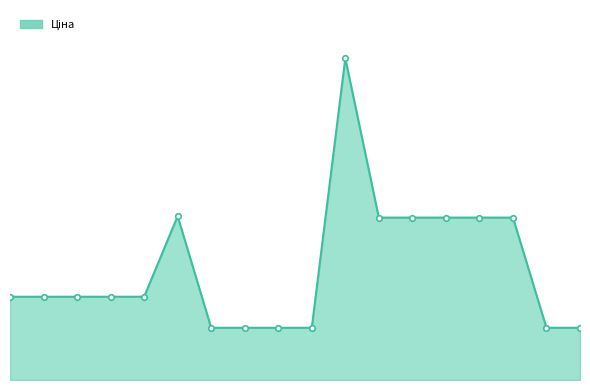

Reading left to right, what are all the values shown in this chart?

287682236=15120.0	287682235=15120.0	287682234=15120.0	287682233=15120.0	287682231=15120.0	287702232=29747.2	284162248=9480.1	284162246=9480.1	284162245=9480.1	284162244=9480.1	285662232=58426.5	285642236=29491.5	285642235=29491.5	285642234=29491.5	285642233=29491.5	285642231=29491.5	284162210=9480.1	284162209=9480.1